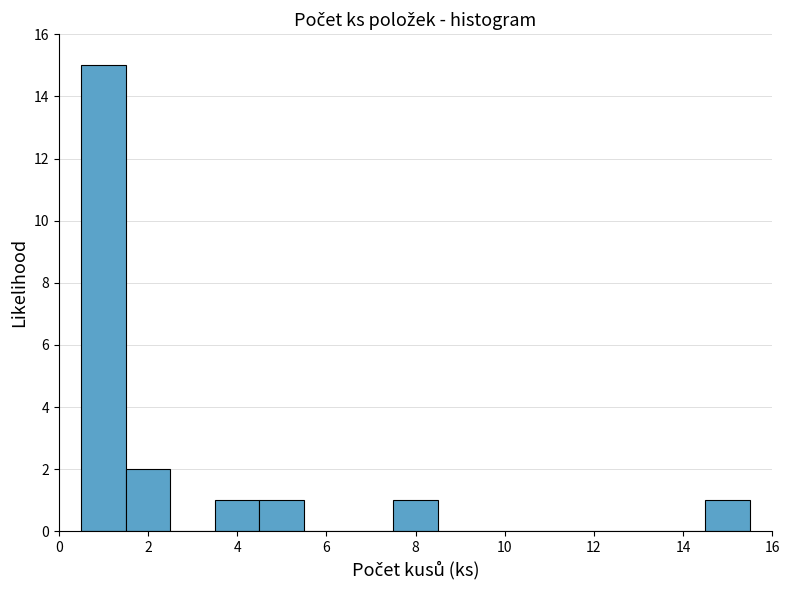

Which range on the x-axis has the tallest bar?

0.5 to 1.5